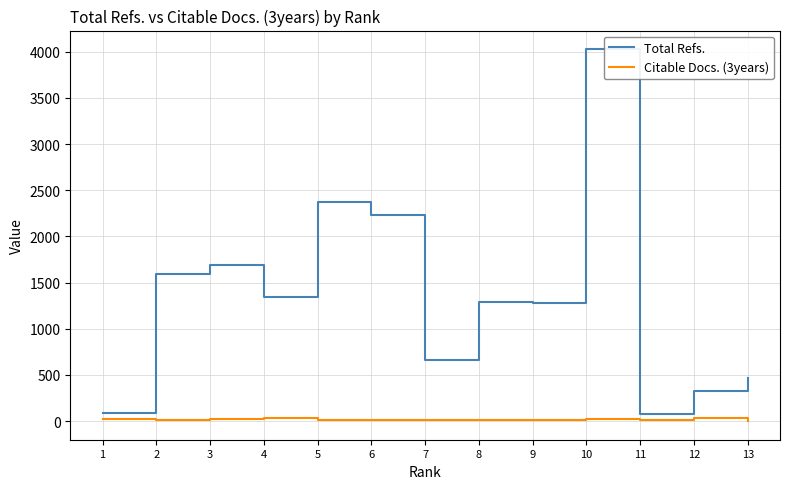

True or false: Total Refs. and Citable Docs. (3years) cross at least once.

False